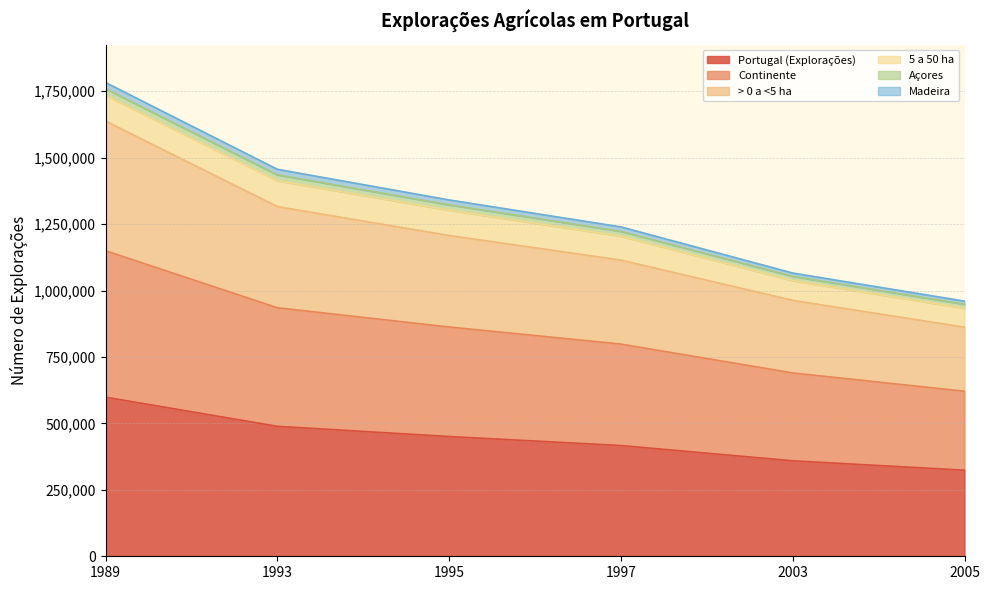

True or false: Portugal (Explorações) and > 0 a <5 ha cross at least once.

False